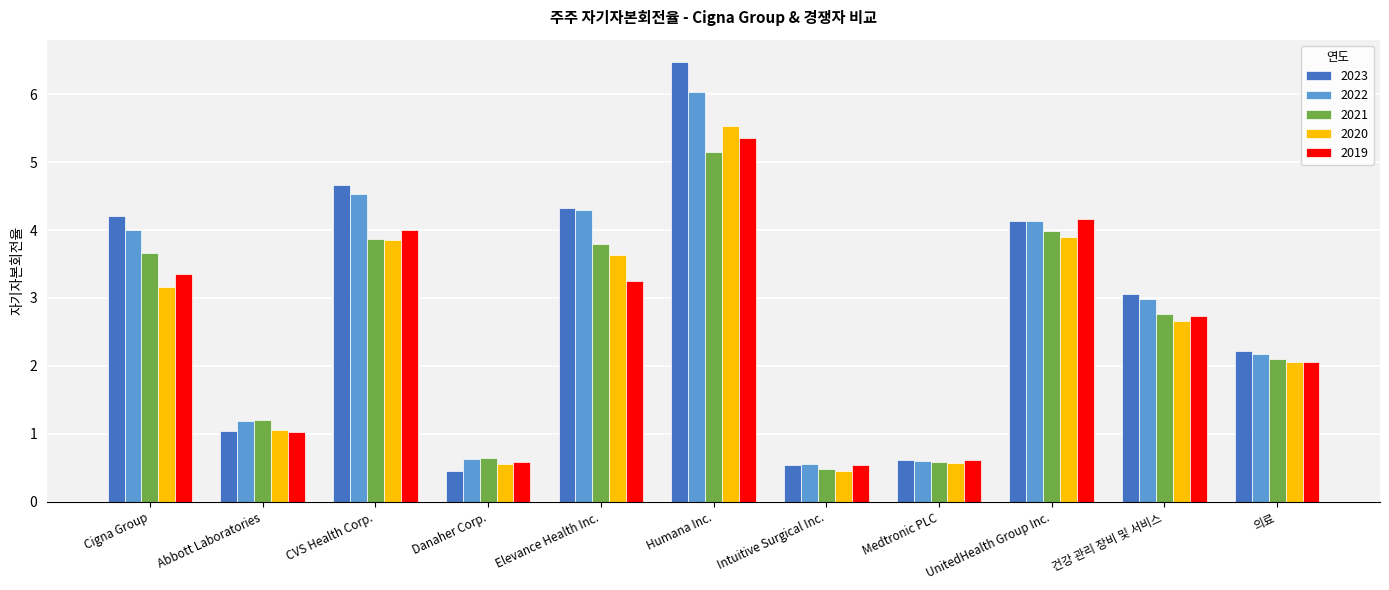

Is it true that 2023 equals 1.0 at Abbott Laboratories?

True